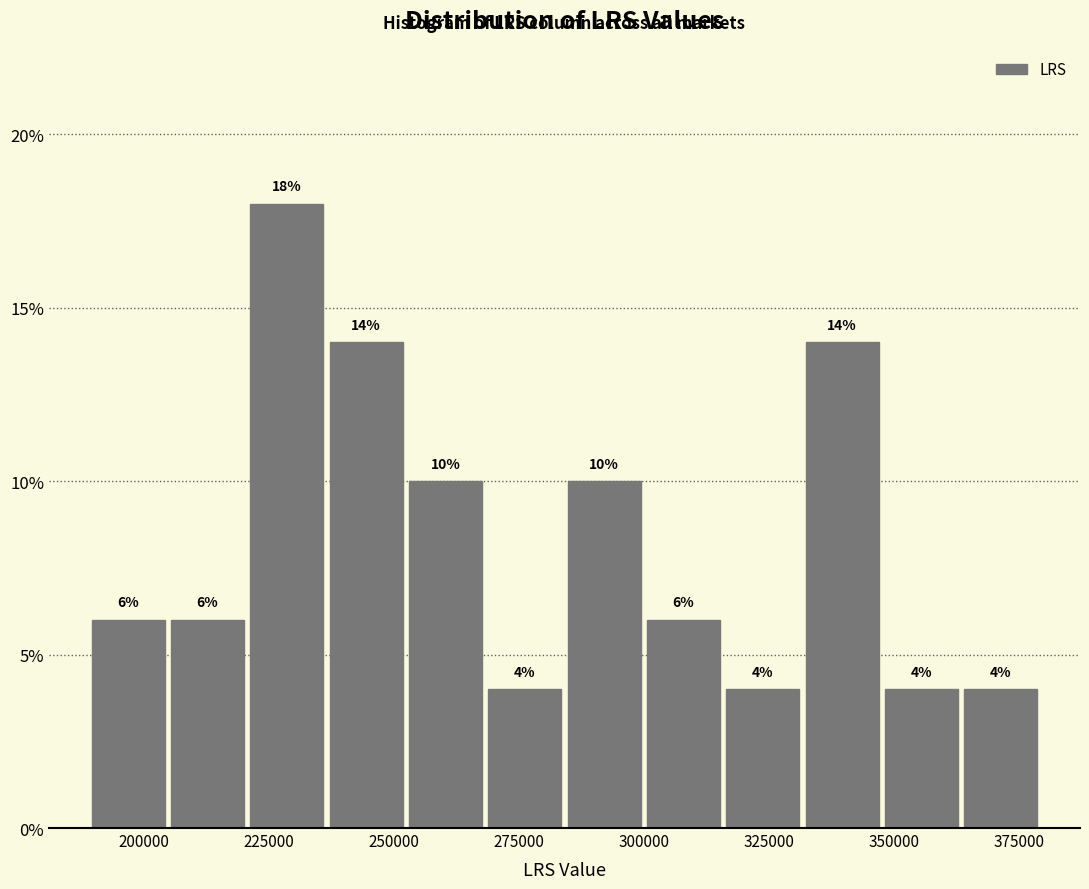

Read against the x-axis, roughly where is the centre of the tallest bar?

230000